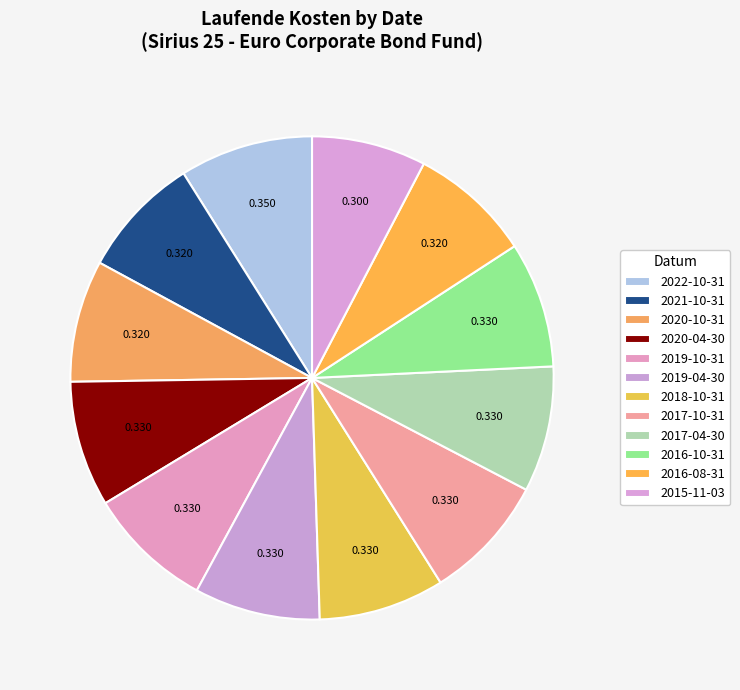

Count the number of slices in the pie.

12